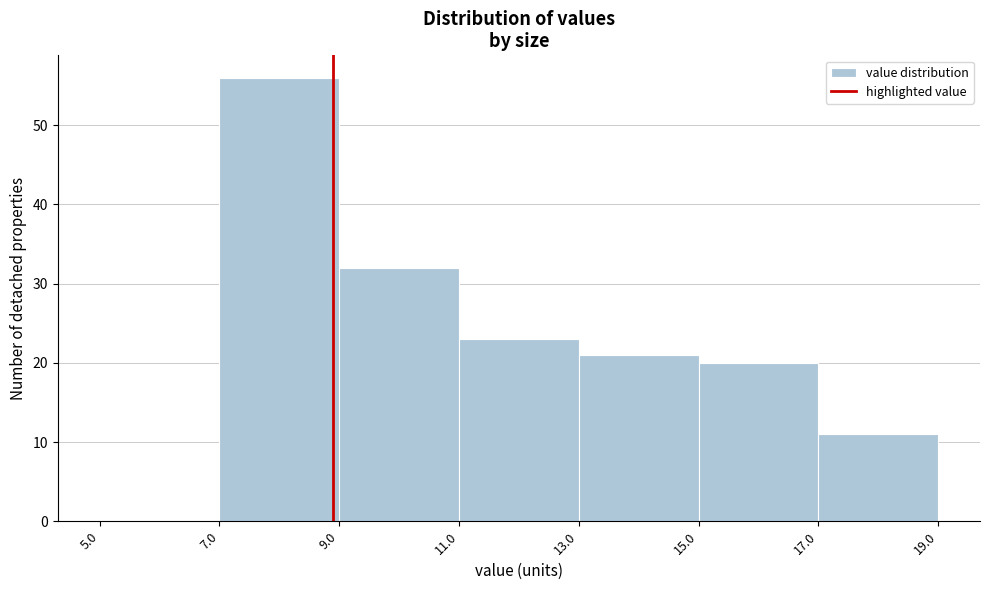

Reading left to right, list every bar in this chart as the range it spans on the x-axis followed by its height. The values are not printed on the chart, so give them approximately, as read against the axis.

5.0 to 7.0: 0
7.0 to 9.0: 56
9.0 to 11.0: 32
11.0 to 13.0: 23
13.0 to 15.0: 21
15.0 to 17.0: 20
17.0 to 19.0: 11